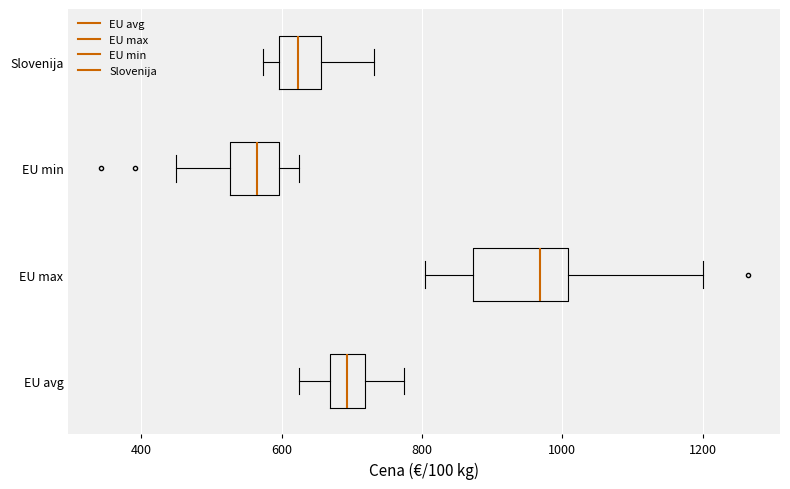

Reading bottom to top, read every box against the x-axis: the position of its median line, the range the box covers, and the ends of its whiskers. The values are not printed on the chart, so give them approximately, as read against the axis.

EU avg: median 700, box 660 to 720, whiskers 620 to 780
EU max: median 960, box 880 to 1000, whiskers 800 to 1200
EU min: median 560, box 520 to 600, whiskers 440 to 620
Slovenija: median 620, box 600 to 660, whiskers 580 to 740